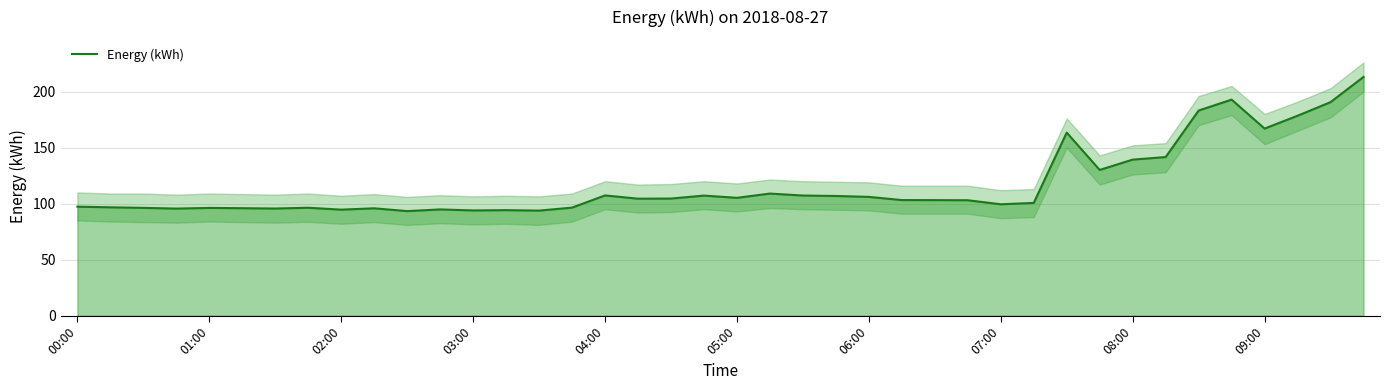

True or false: Energy (kWh) has a value of 153.2 at 03:00.

False